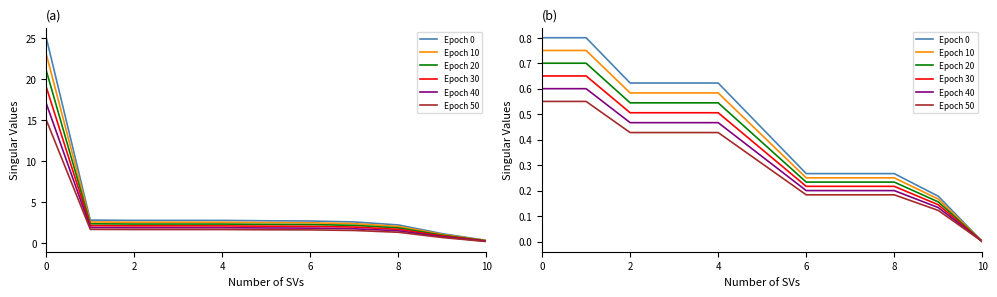

Is it true that Epoch 0 equals 1.3 at 2?

False